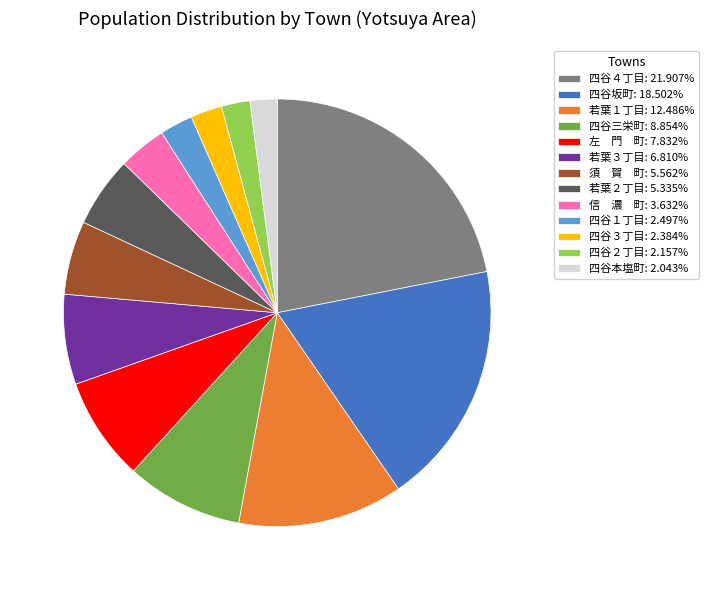

Approximately how many times larger is the value at 四谷１丁目: 2.497% compared to 四谷本塩町: 2.043%?

1.2